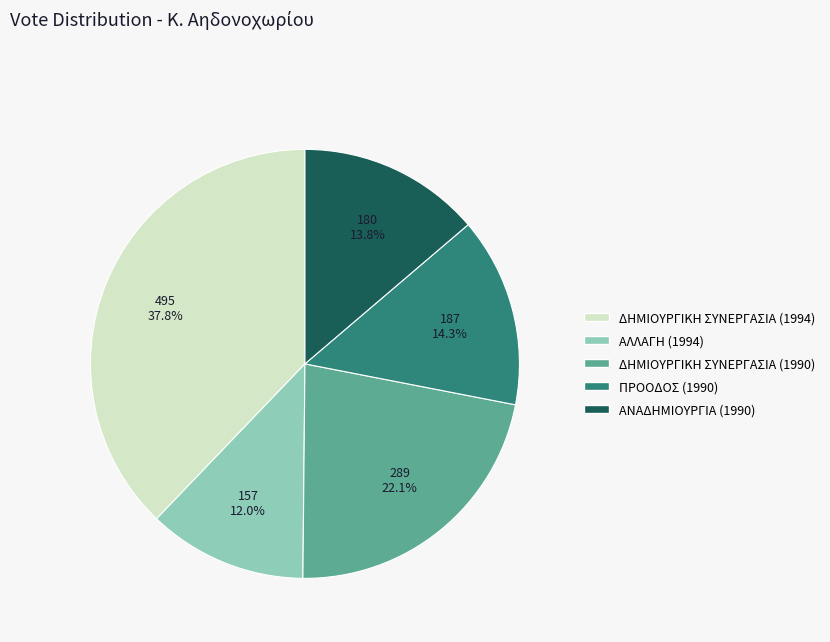

To the nearest percent, what is the difference between the ΔΗΜΙΟΥΡΓΙΚΗ ΣΥΝΕΡΓΑΣΙΑ (1990) and ΔΗΜΙΟΥΡΓΙΚΗ ΣΥΝΕΡΓΑΣΙΑ (1994) slice percentages?

16%